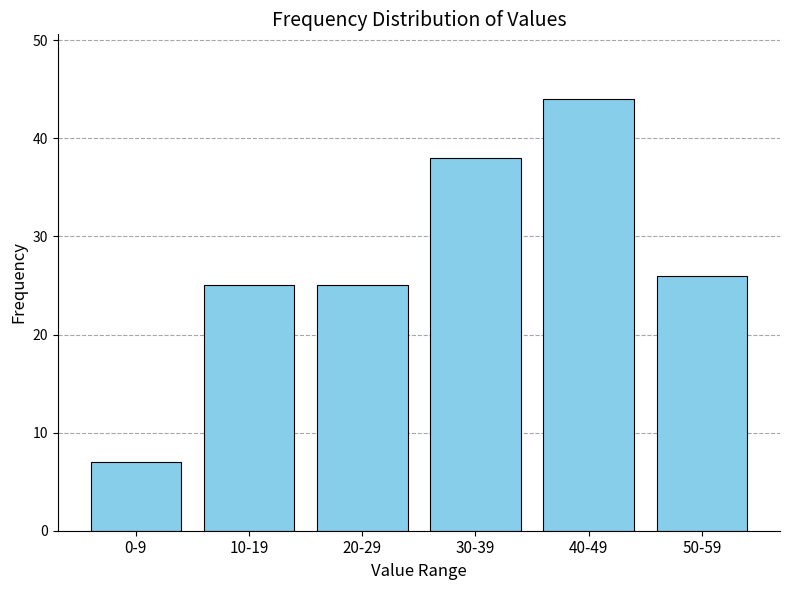

Reading left to right, transcribe all the data shown in this chart.

7	25	25	38	44	26